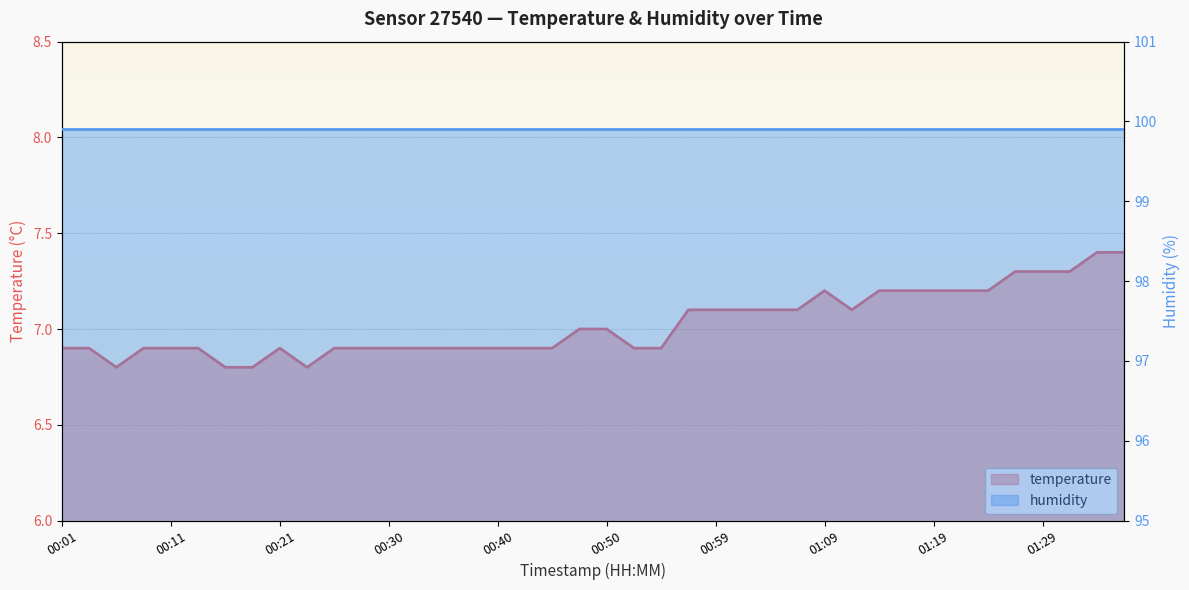

Rank the categories by value from highest to lowest.

01:33, 01:36, 01:26, 01:29, 01:31, 01:09, 01:14, 01:16, 01:19, 01:21, 01:24, 00:57, 00:59, 01:02, 01:04, 01:07, 01:12, 00:47, 00:50, 00:01, 00:04, 00:08, 00:11, 00:13, 00:21, 00:25, 00:28, 00:30, 00:33, 00:35, 00:38, 00:40, 00:42, 00:45, 00:52, 00:55, 00:06, 00:16, 00:18, 00:23